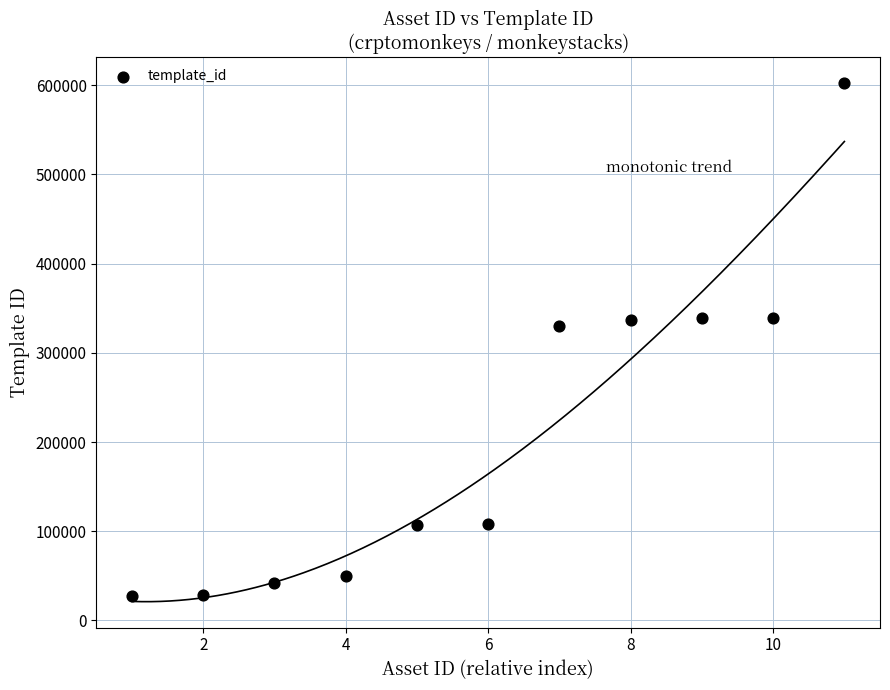

What is the range of Y values (max minus min)?

575029